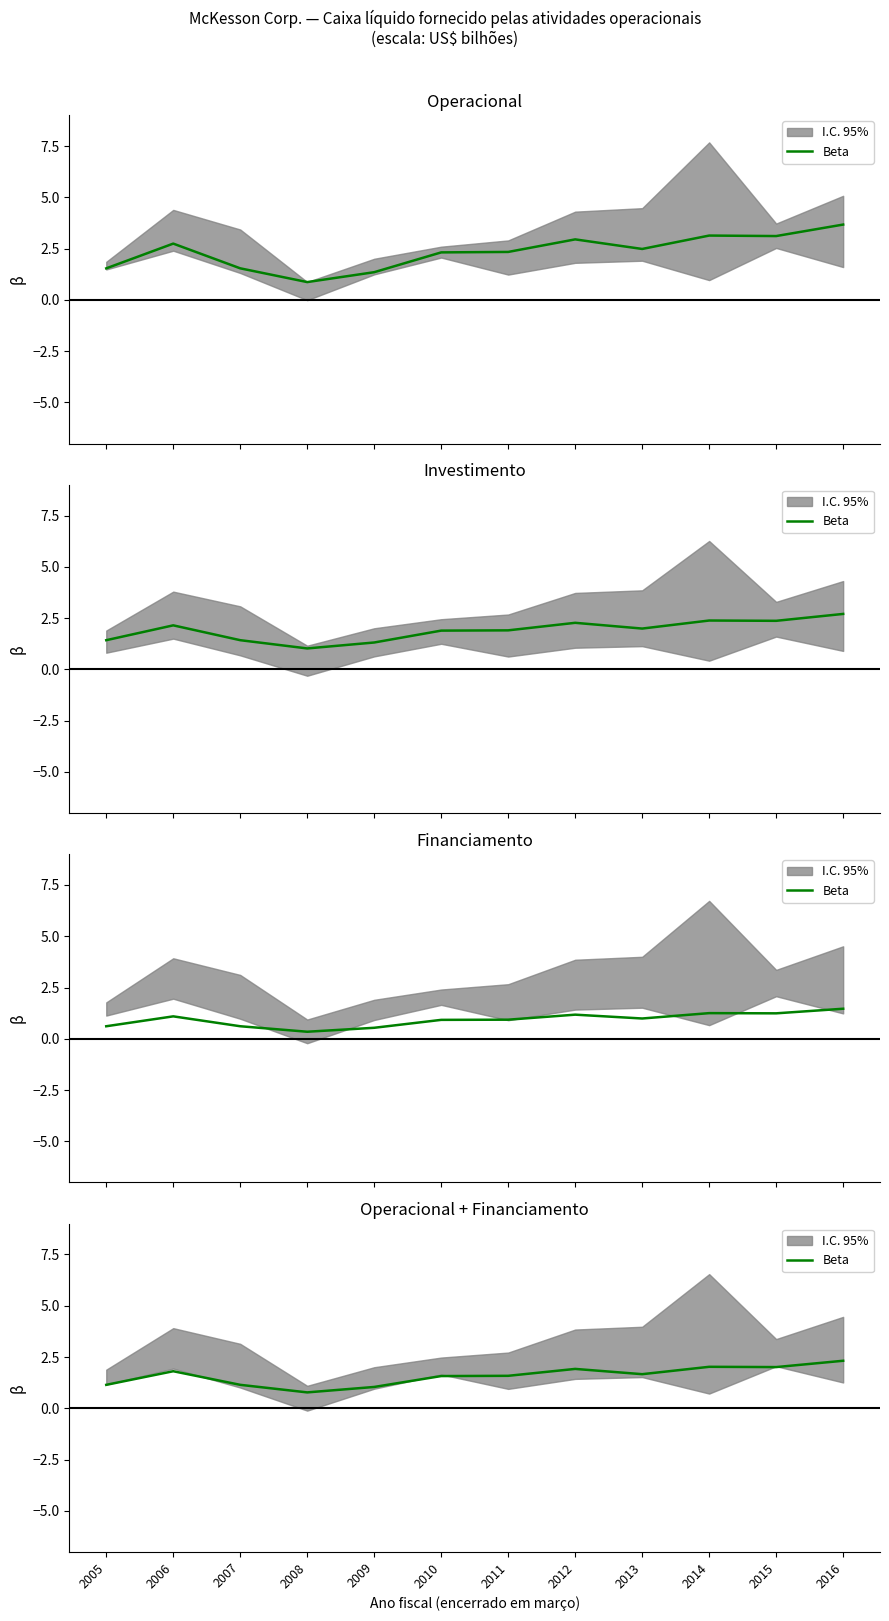

At which category does the data reach its first local valley?

2008